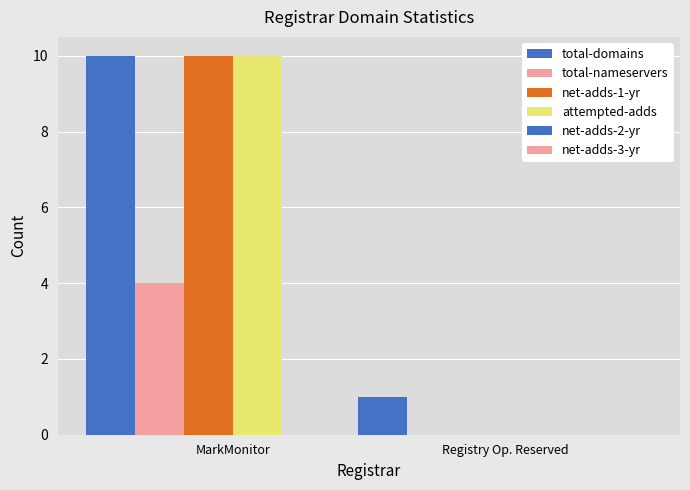

Are the bars horizontal?

No